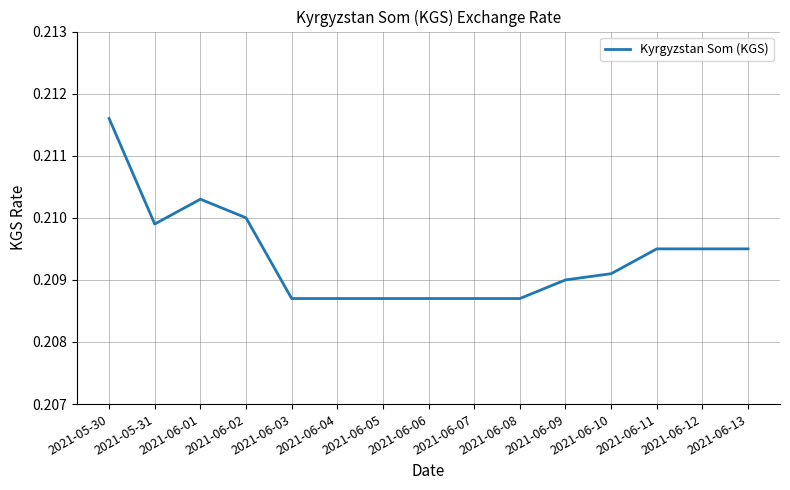

Which category has the highest value across all series?

2021-05-30